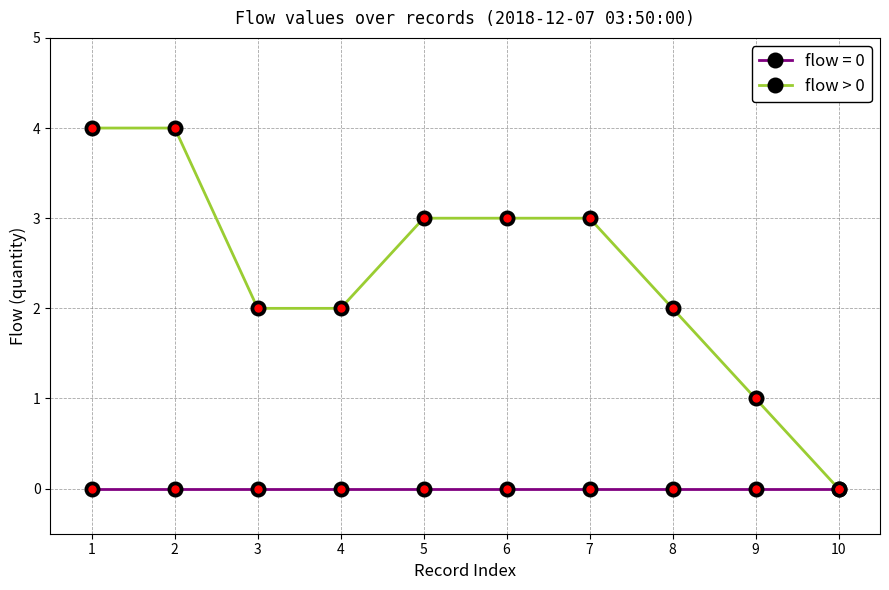

Reading left to right, what are all the values shown in this chart?

flow = 0: 1=0	2=0	3=0	4=0	5=0	6=0	7=0	8=0	9=0	10=0
flow > 0: 1=4	2=4	3=2	4=2	5=3	6=3	7=3	8=2	9=1	10=0